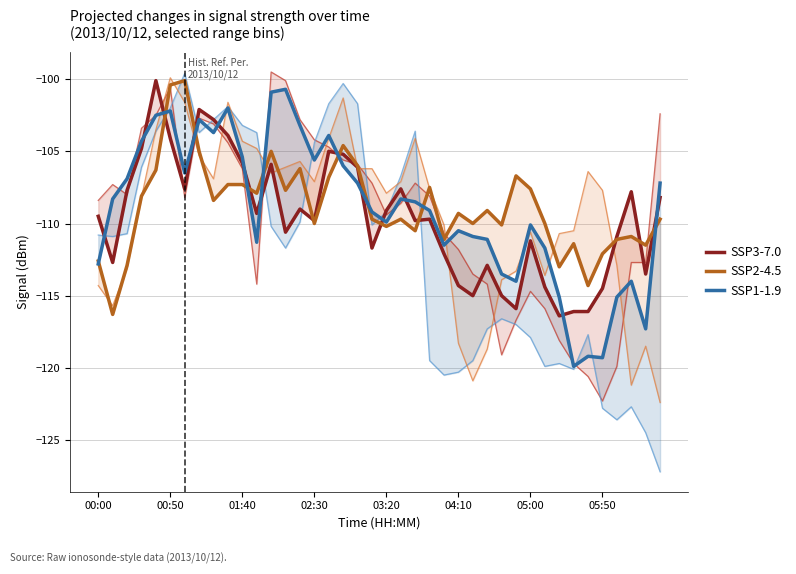

What is the sum of the SSP3-7.0 values at 23 and 22?

-219.5